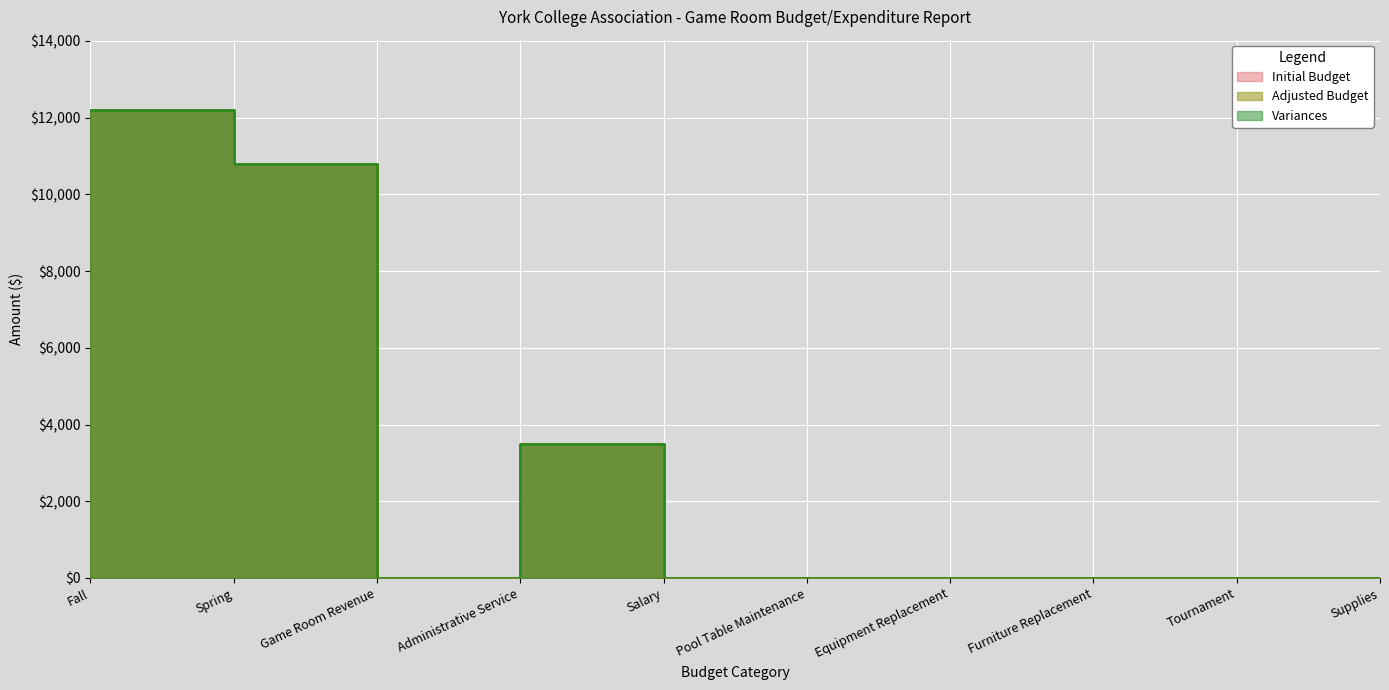

At which category does the chart reach its minimum across all series?

Game Room Revenue